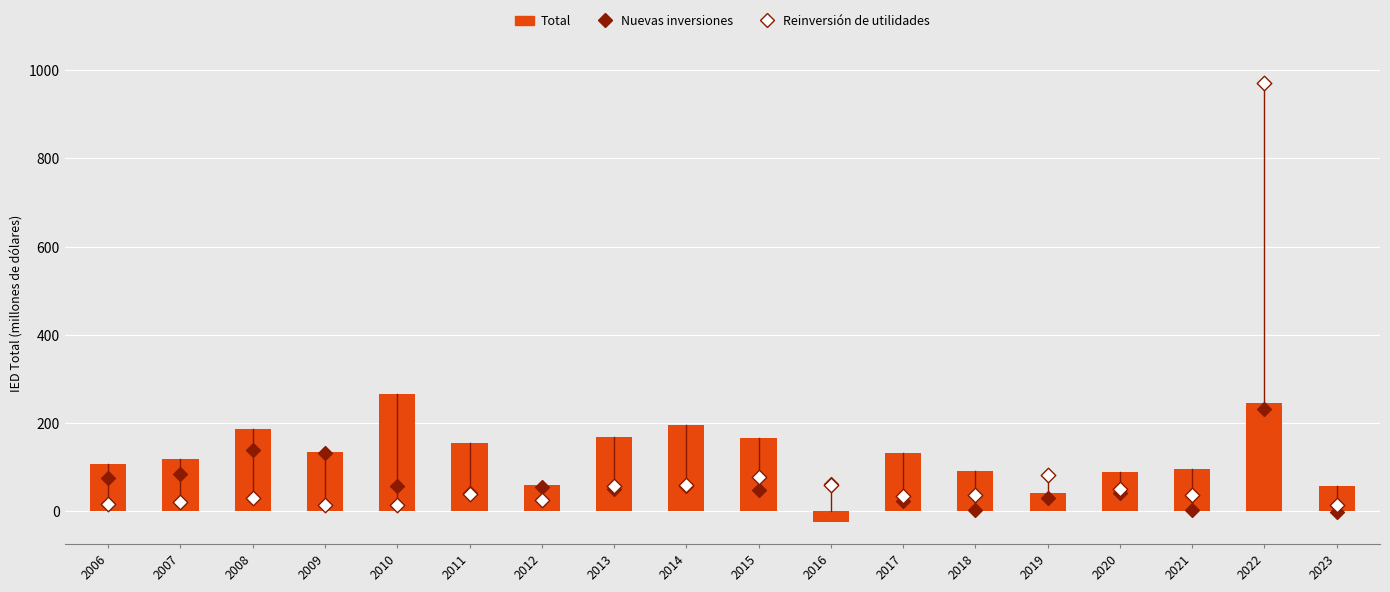

Which series has the largest total across all categories?

Total